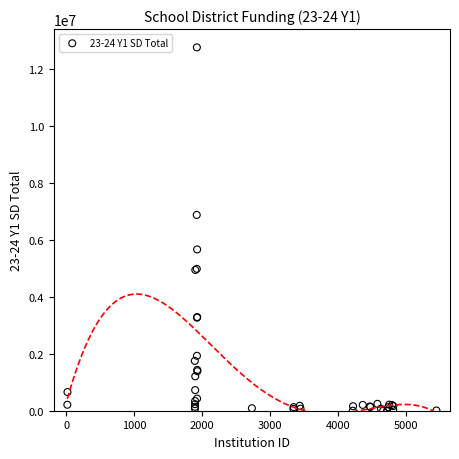

What Y value in the scatter plot is closest to 6379702?

6875888.7